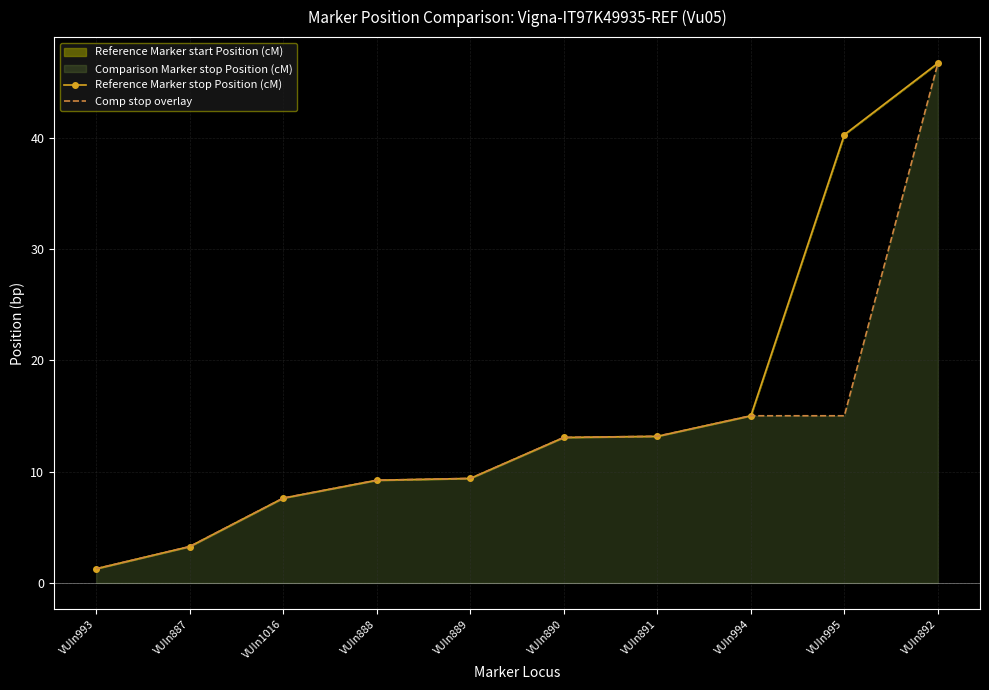

Reading left to right, list all the values displayed in this chart.

Reference Marker stop Position (cM): VUIn993=1.3	VUIn887=3.3	VUIn1016=7.6	VUIn888=9.2	VUIn889=9.4	VUIn890=13.1	VUIn891=13.2	VUIn994=15.0	VUIn995=40.3	VUIn892=46.7
Comp stop overlay: VUIn993=1.3	VUIn887=3.3	VUIn1016=7.6	VUIn888=9.2	VUIn889=9.4	VUIn890=13.1	VUIn891=13.2	VUIn994=15.0	VUIn995=15.0	VUIn892=46.7